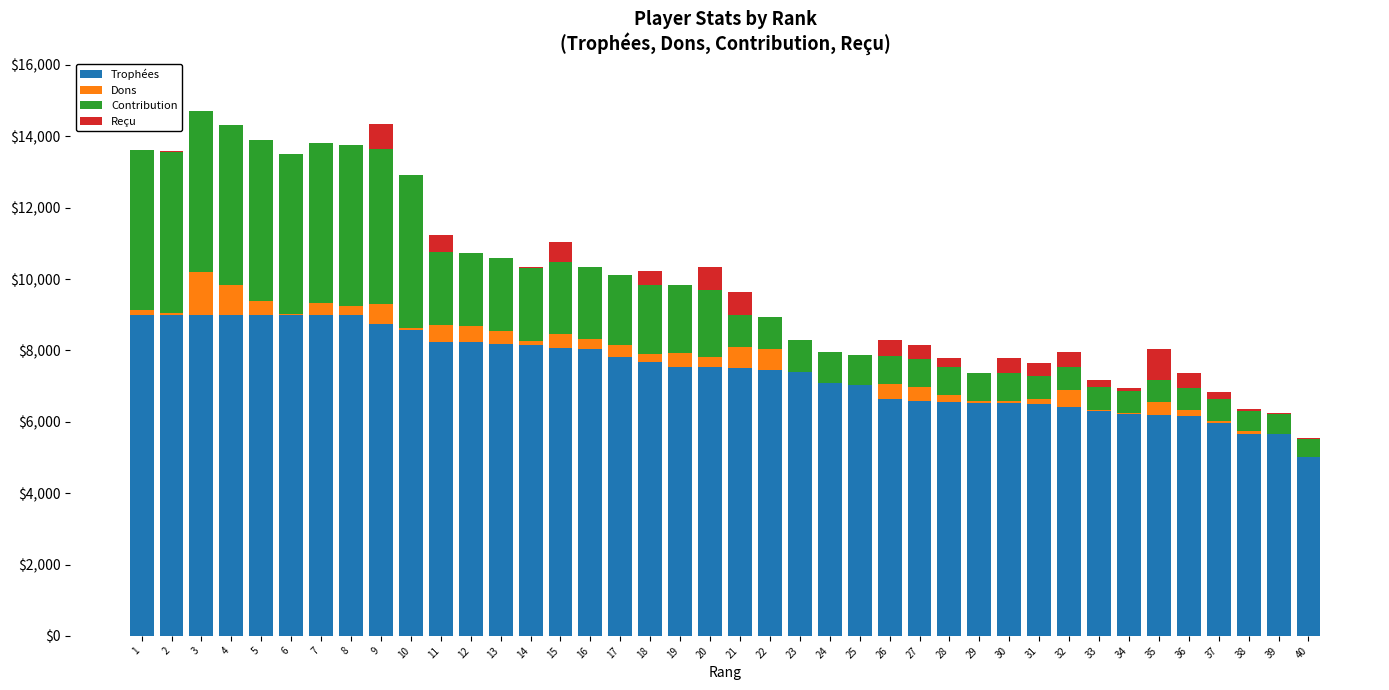

Are the bars horizontal?

No